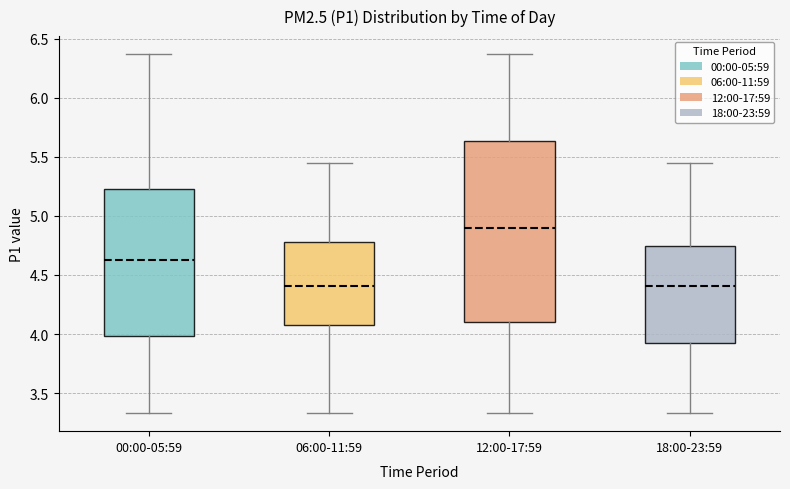

Where does the median line of the box for 06:00-11:59 sit on the y-axis? The values are not printed on the chart, so give them approximately, as read against the axis.

4.40